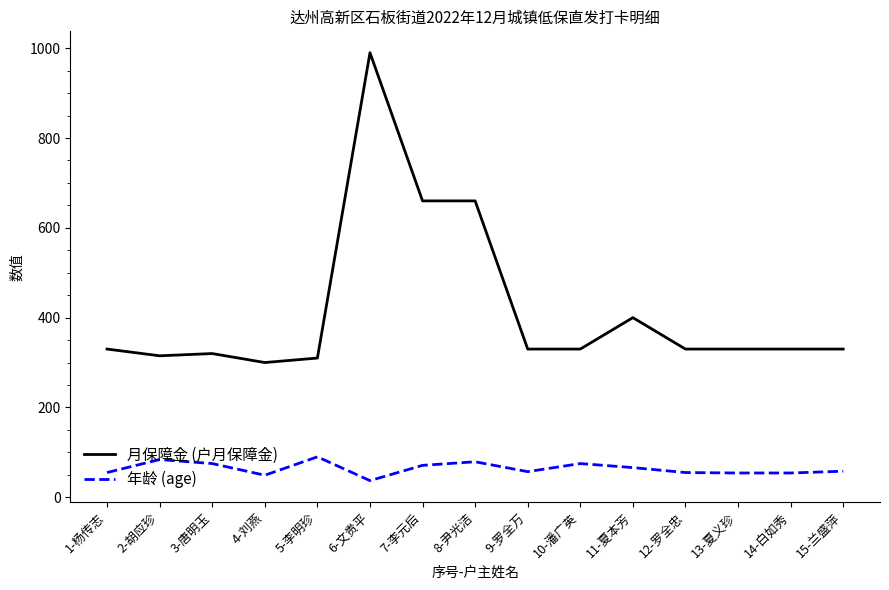

Which series has the largest range (max minus min)?

月保障金 (户月保障金)